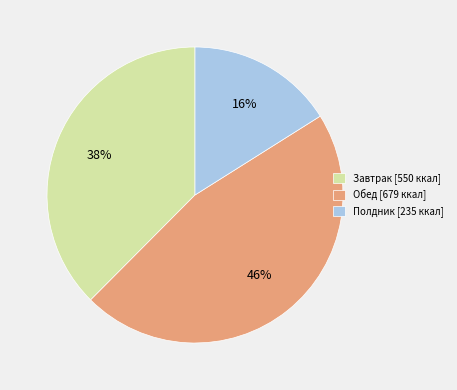

Is it true that Завтрак [550 ккал] is 38% of the pie?

True